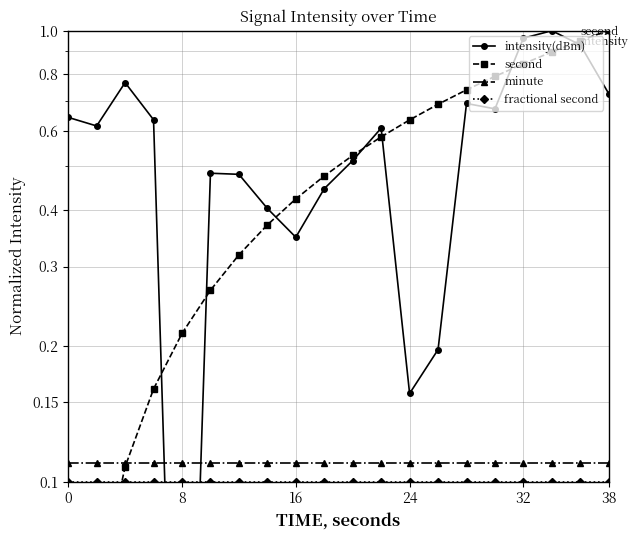

What is the maximum value for fractional second?

0.1